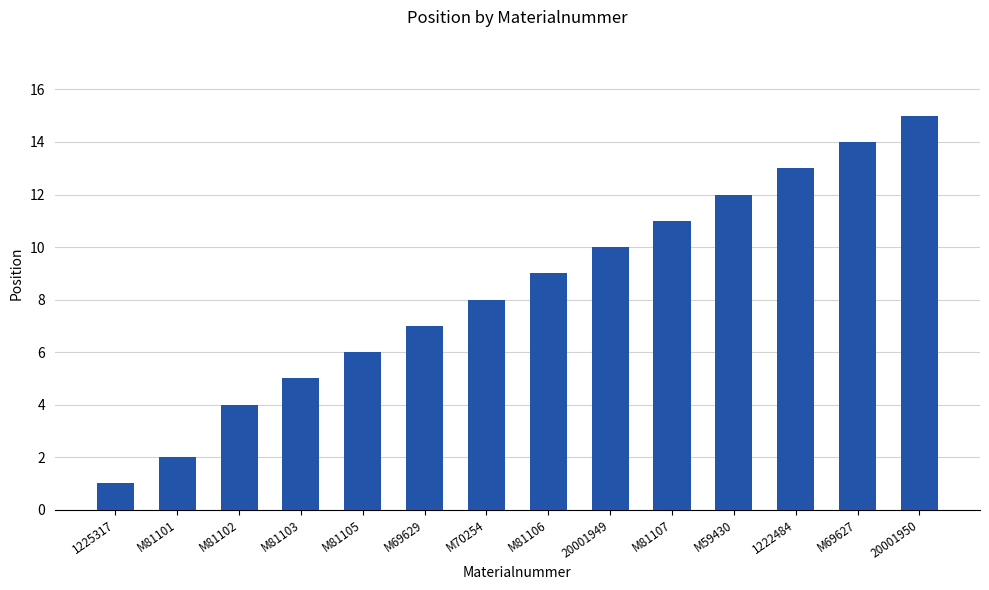

At which label is the value closest to 8?

M70254